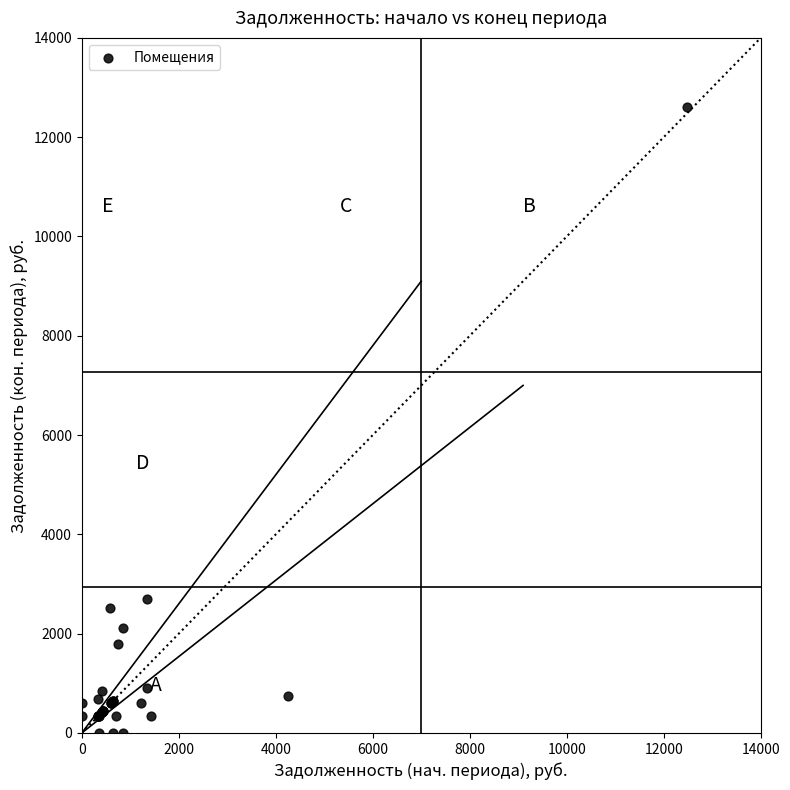

What Y value in the scatter plot is closest to 6301?

2699.0